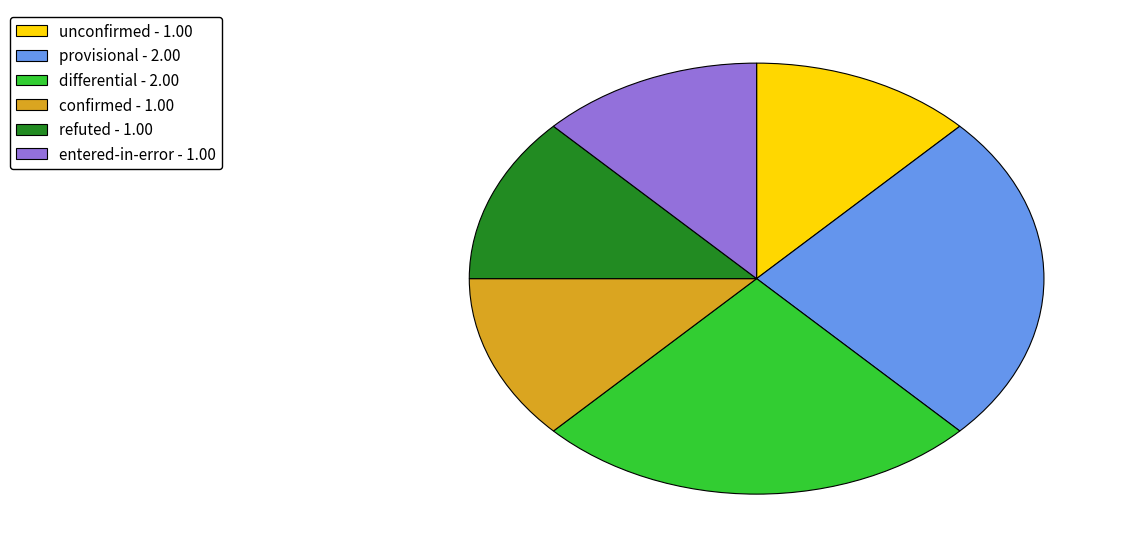

Is it true that entered-in-error is 1% of the pie?

False